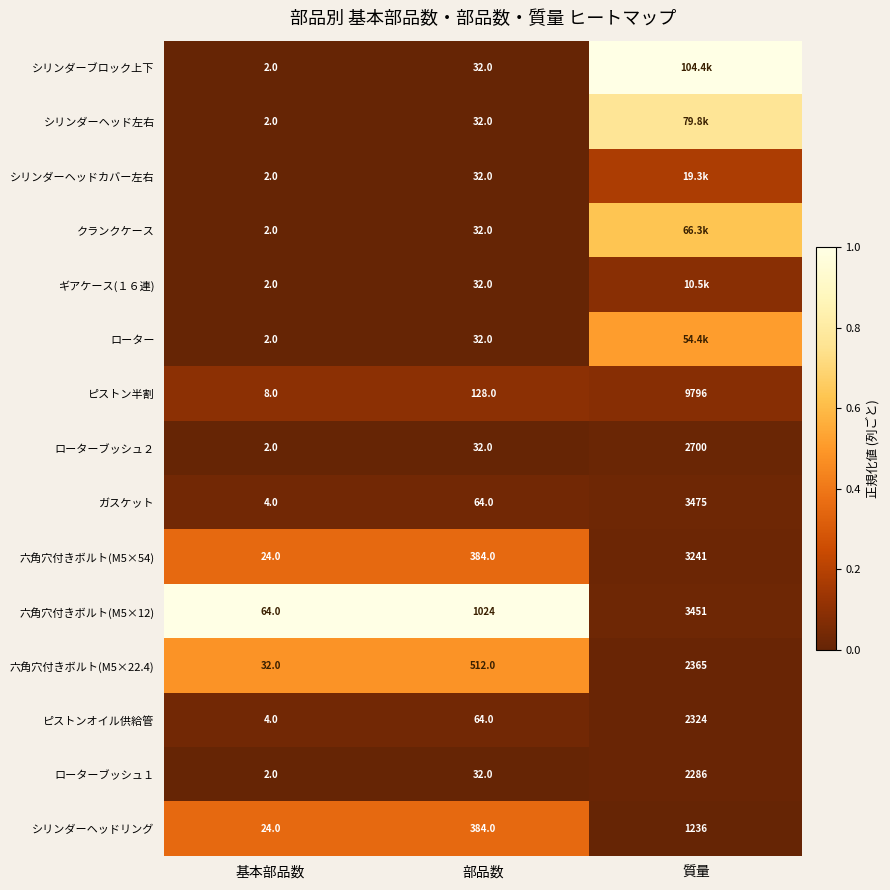

Which category has the lowest value across all series?

基本部品数